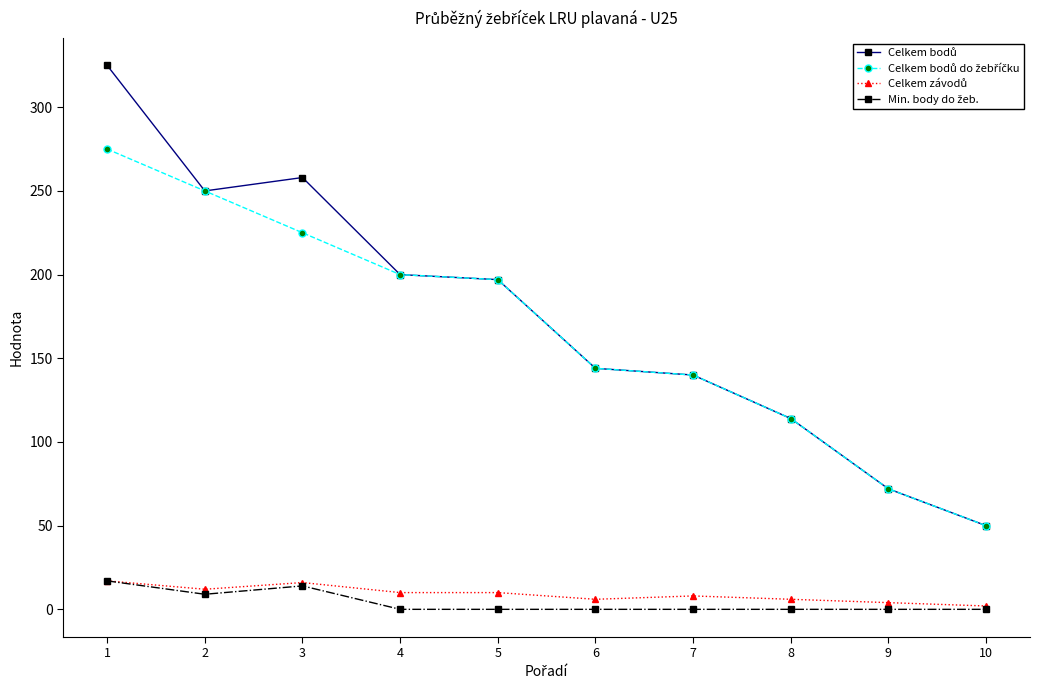

What is the greatest value displayed?

325